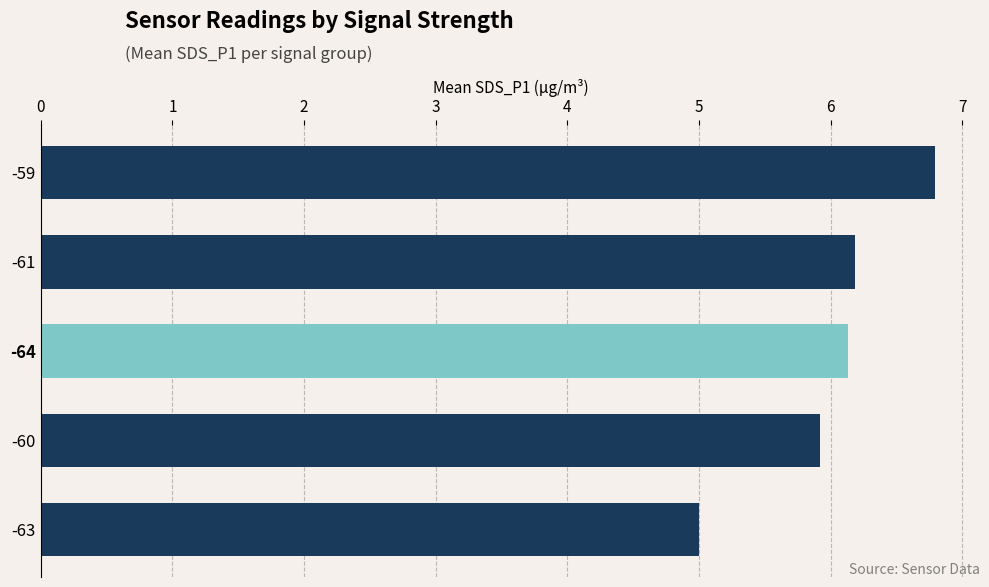

Does the chart contain stacked bars?

No